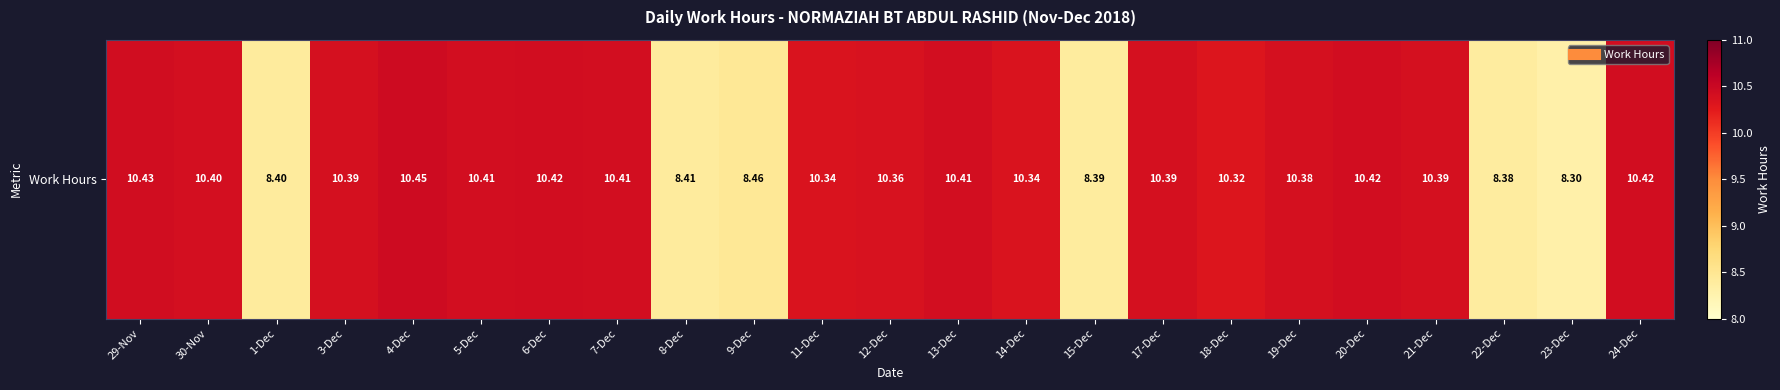

What is the difference between the second highest and minimum values?

2.1